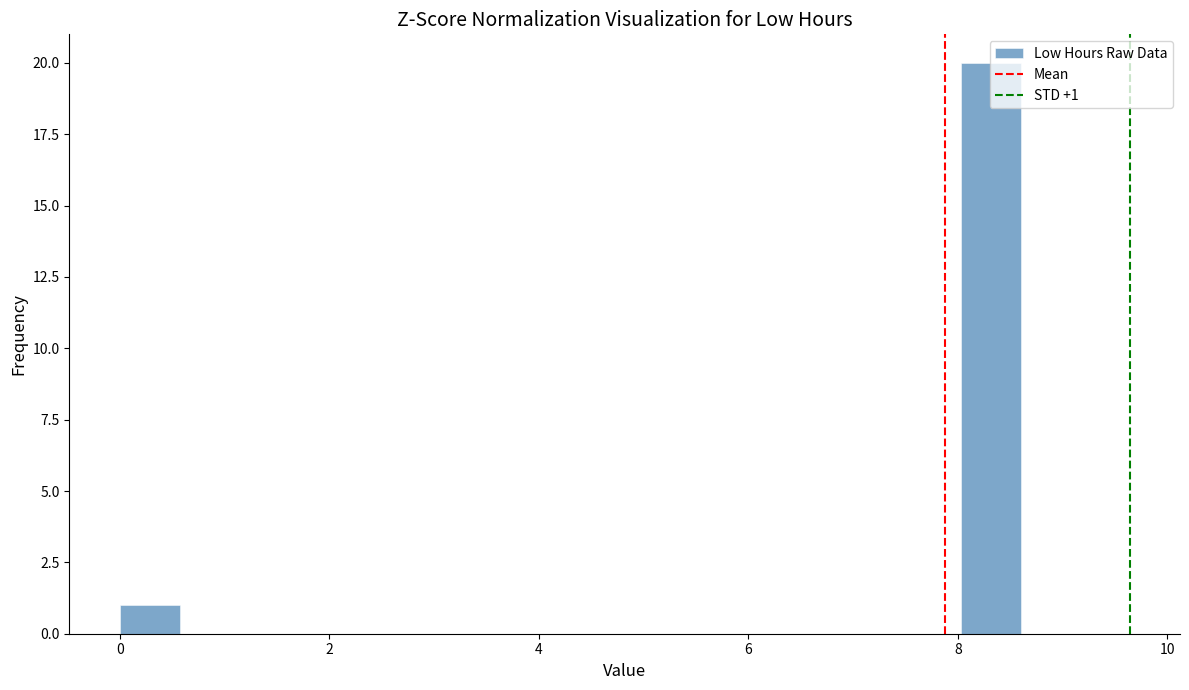

Around what value on the x-axis is the tallest bar? Give the approximate position of its centre, as read against the axis.

8.4